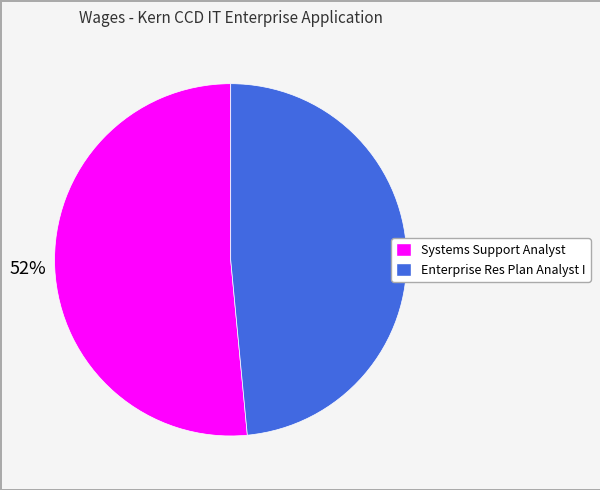

To the nearest percent, what is the average slice percentage?

50%